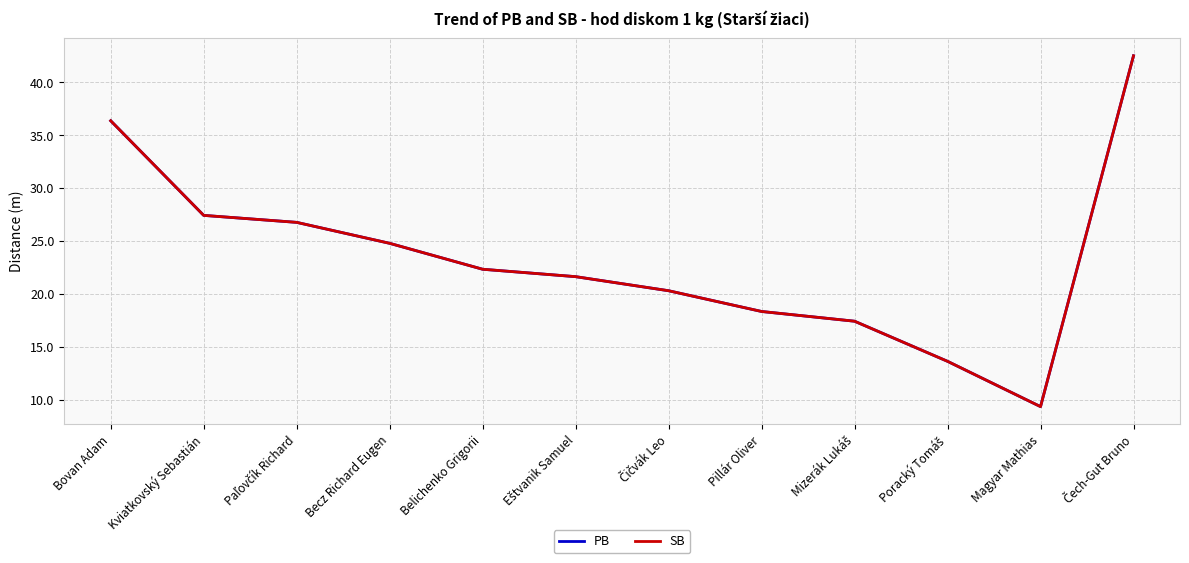

Is this an area chart (filled region under the line)?

No